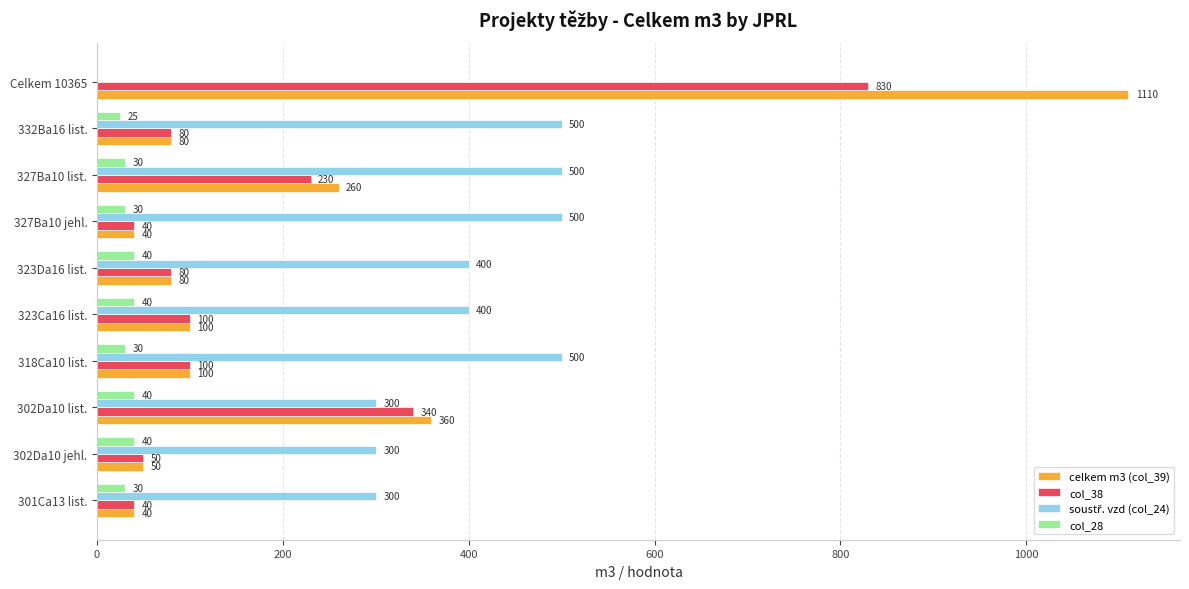

The col_38 series shows 100 at 318Ca10 list.. True or false?

True